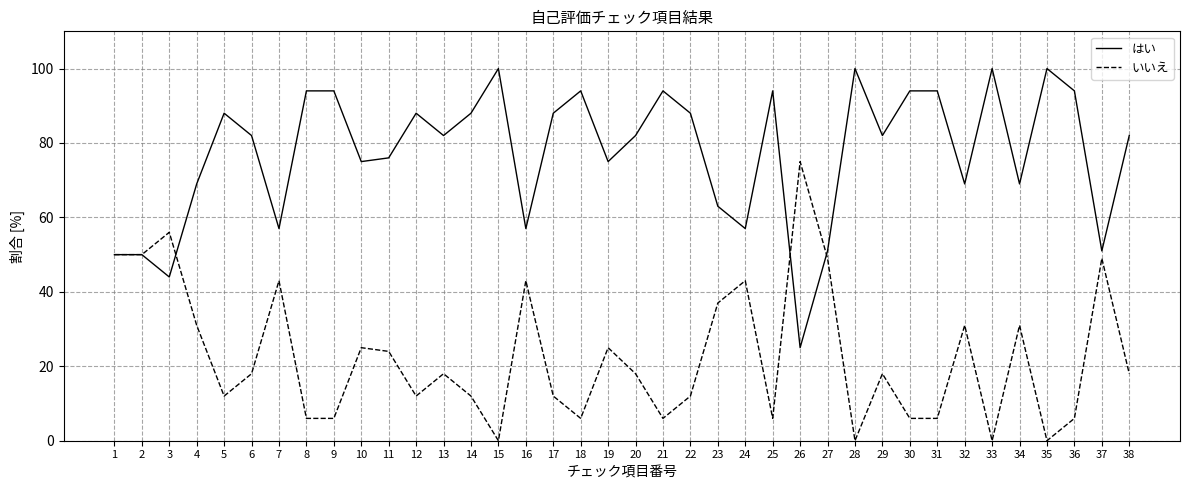

What are all the series names shown in the legend?

はい, いいえ